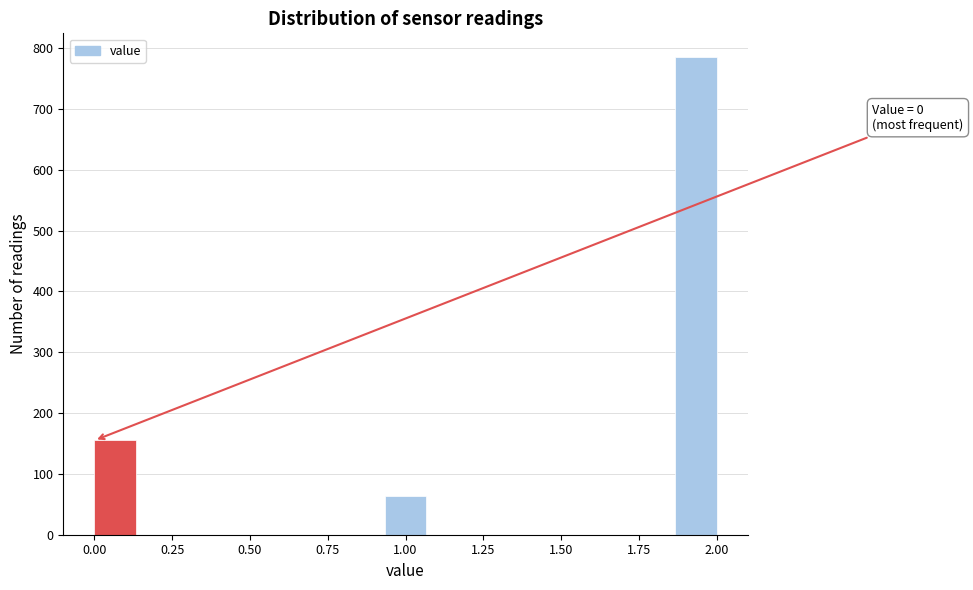

Around what value on the x-axis is the tallest bar? Give the approximate position of its centre, as read against the axis.

1.95